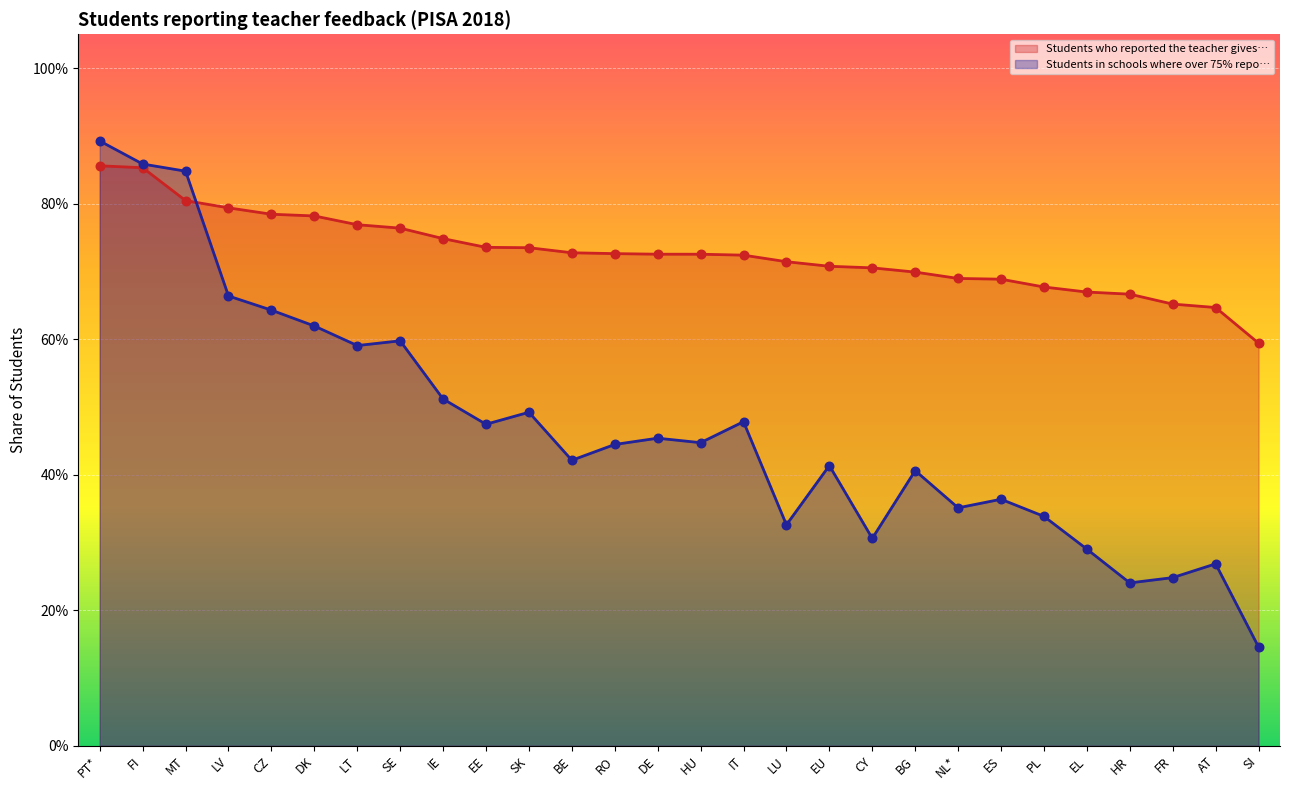

What is the total value across all series at FR?

0.9